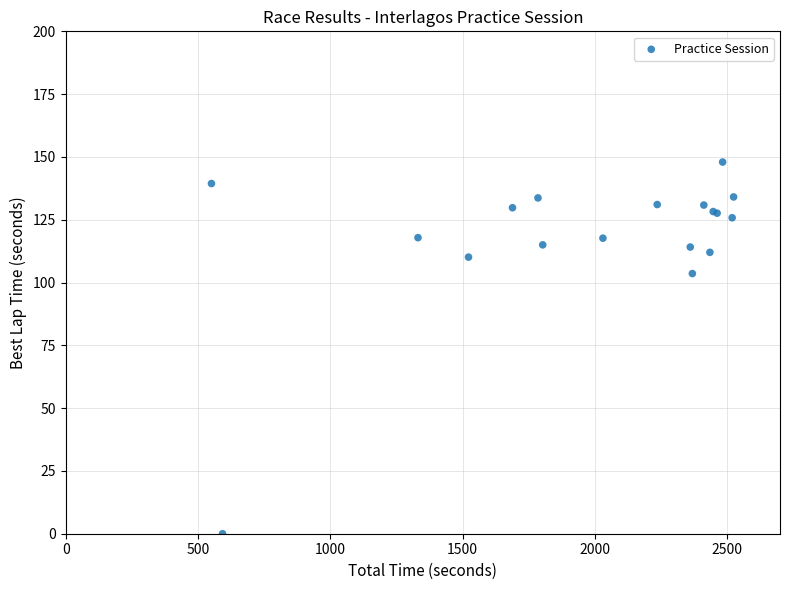

What Y value in the scatter plot is closest to 73?

103.6